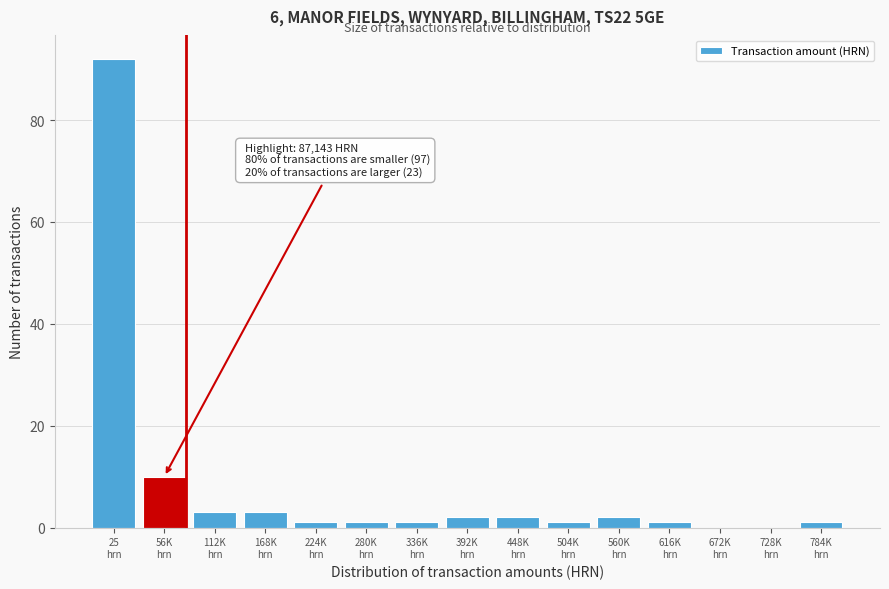

What is the greatest value displayed?

92